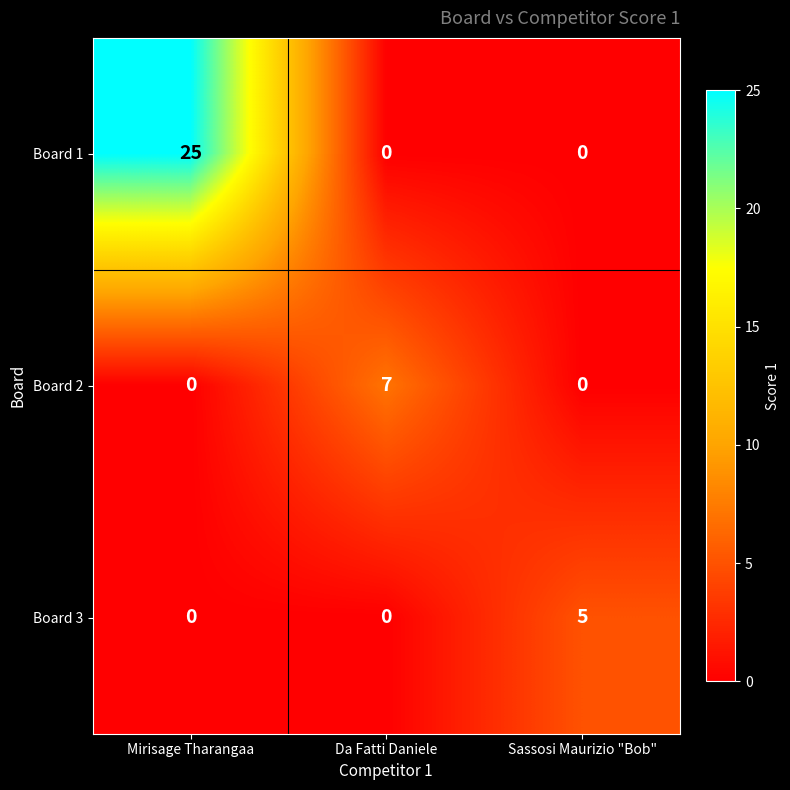

List the series in order of their peak value, lowest first.

Board 3, Board 2, Board 1